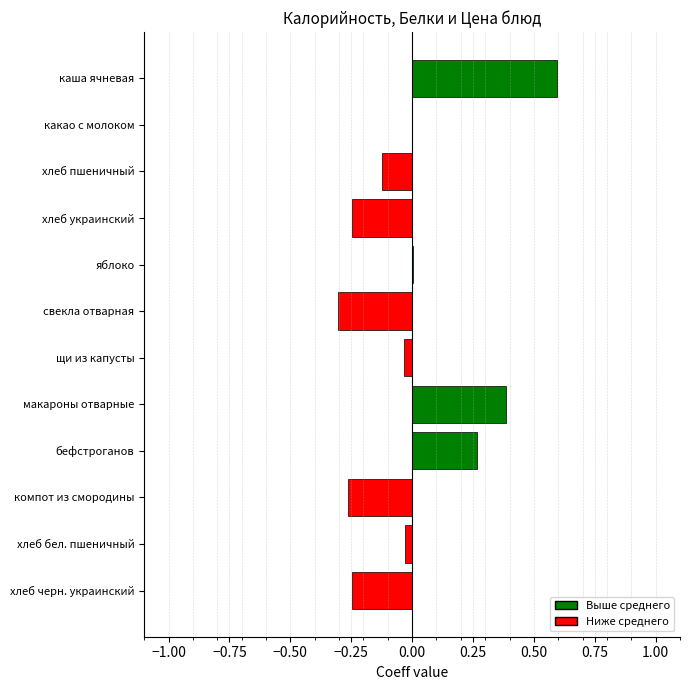

The value at яблоко is 0.0. True or false?

True